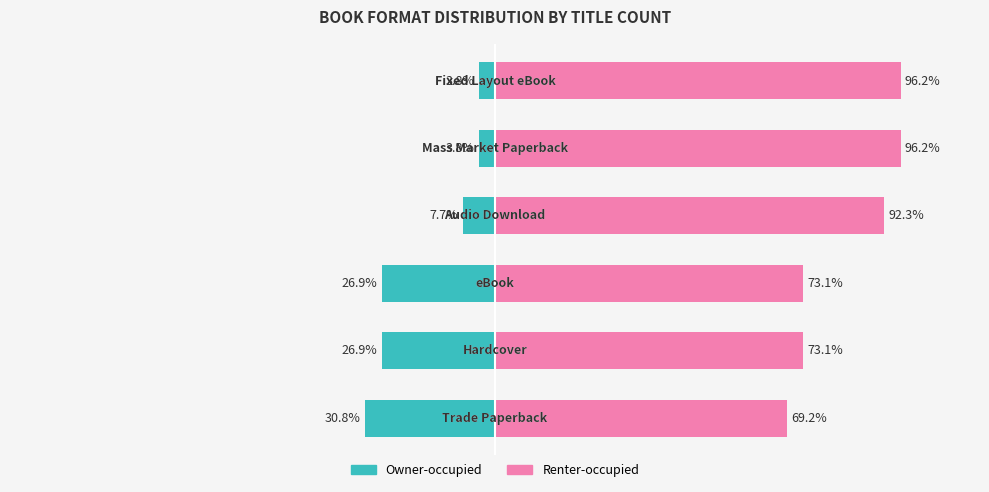

Reading left to right, what are all the values shown in this chart?

Left side: -30.8	-26.9	-26.9	-7.7	-3.8	-3.8
Right side: 69.2	73.1	73.1	92.3	96.2	96.2